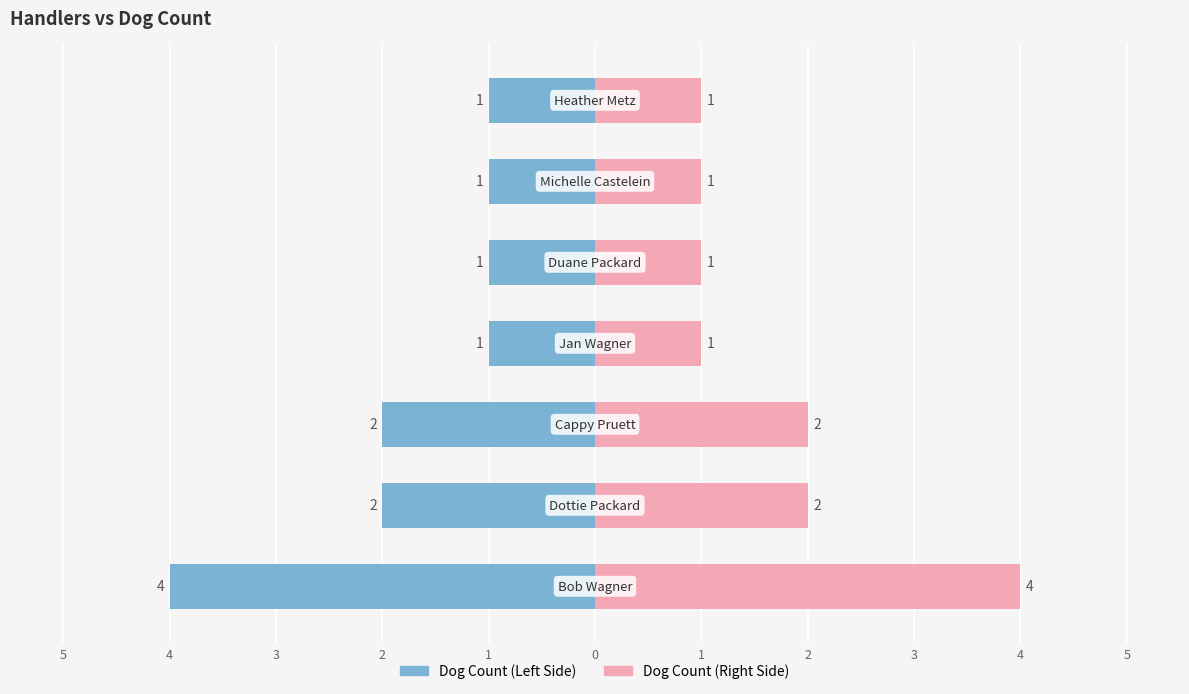

At how many categories does at least one series exceed 2?

1